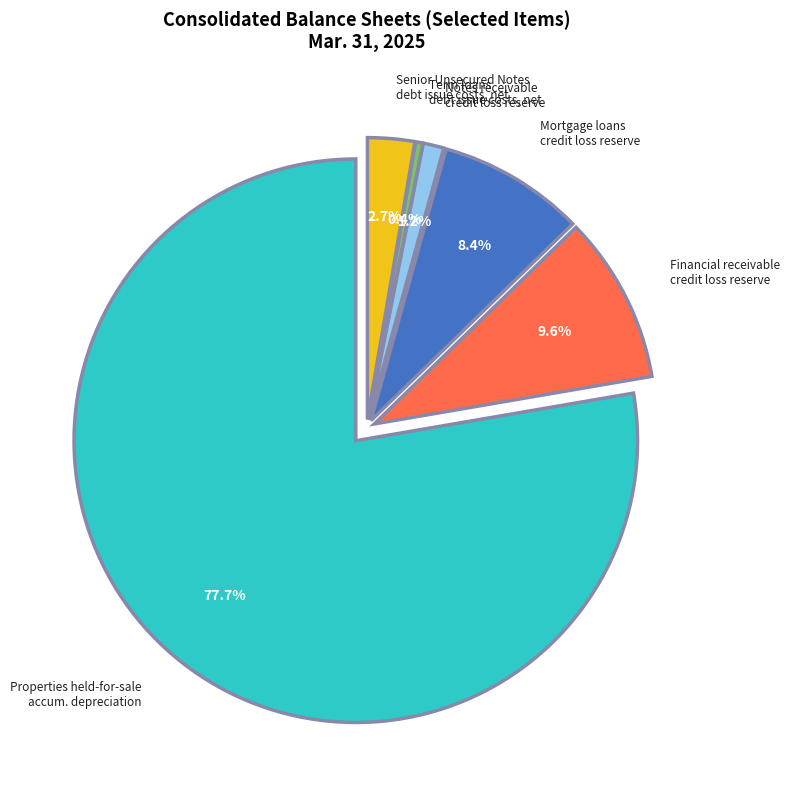

Does Properties held-for-sale, accumulated depreciation account for over 50% of the chart?

Yes